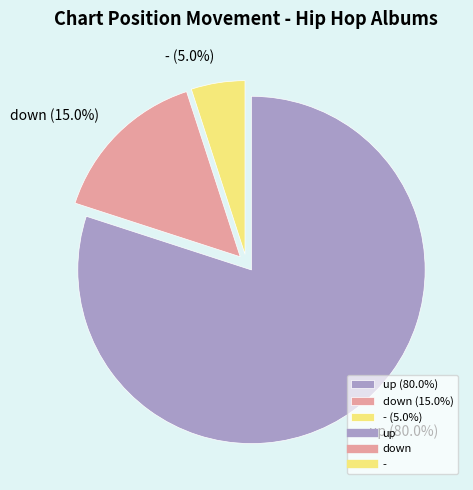

Rank the categories by value from highest to lowest.

up, down, -